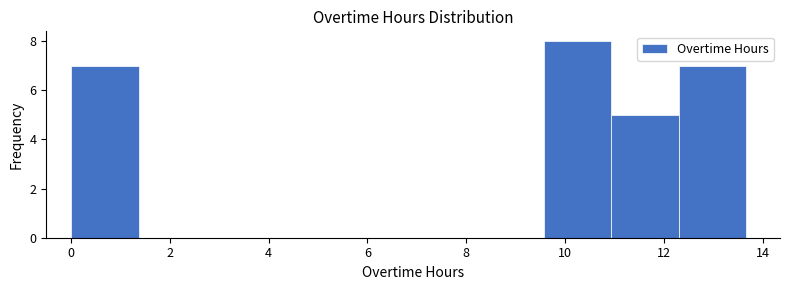

Reading left to right, list every bar in this chart as the range it spans on the x-axis followed by its height. Neither the bar edges nor the heights are printed on the chart, so give them approximately, as read against the axes.

0.0 to 1.4: 7
1.4 to 2.8: 0
2.8 to 4.2: 0
4.2 to 5.4: 0
5.4 to 6.8: 0
6.8 to 8.2: 0
8.2 to 9.6: 0
9.6 to 11.0: 8
11.0 to 12.4: 5
12.4 to 13.6: 7